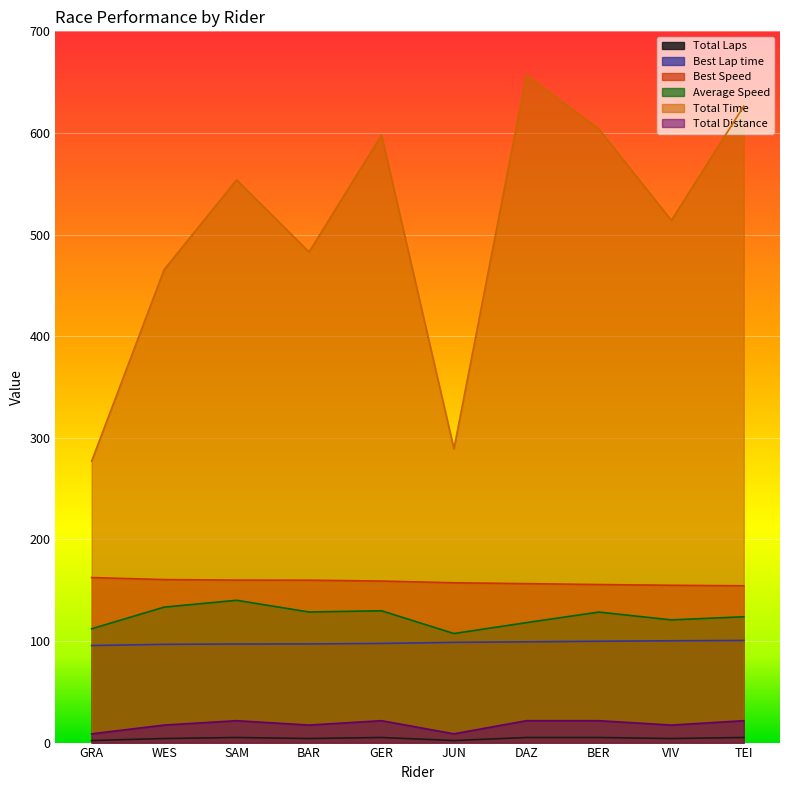

How many data points does each series have?

10